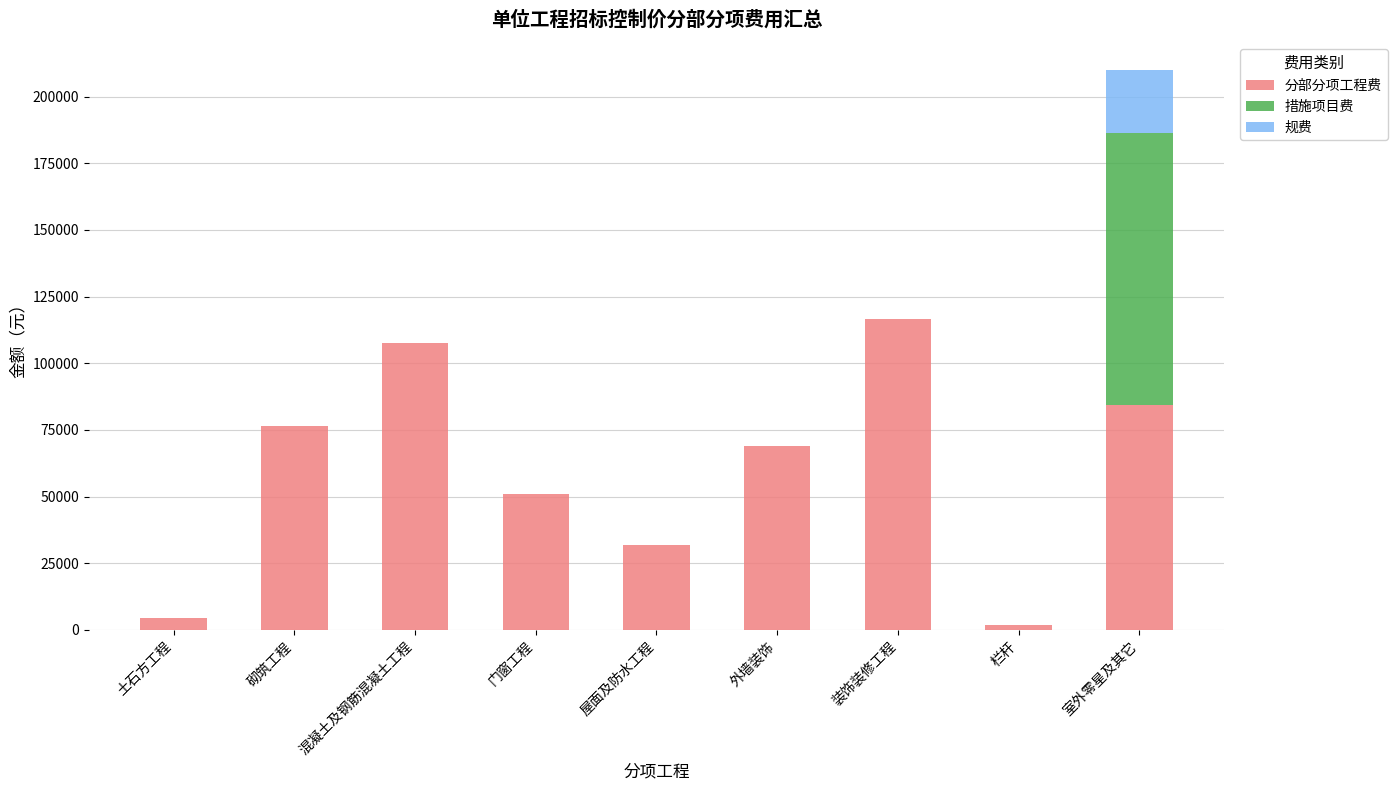

What is the highest value of the 分部分项工程费 series?

116648.9